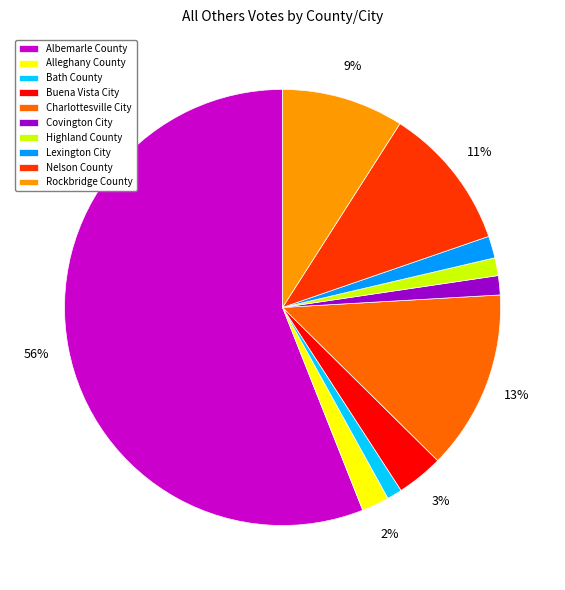

Combined, do Charlottesville City and Lexington City account for over 50%?

No